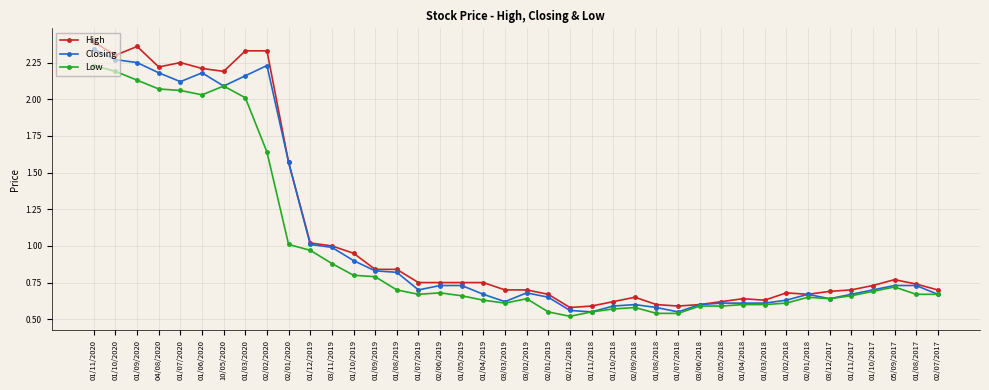

What is the label of the 40th point from the right?

01/11/2020